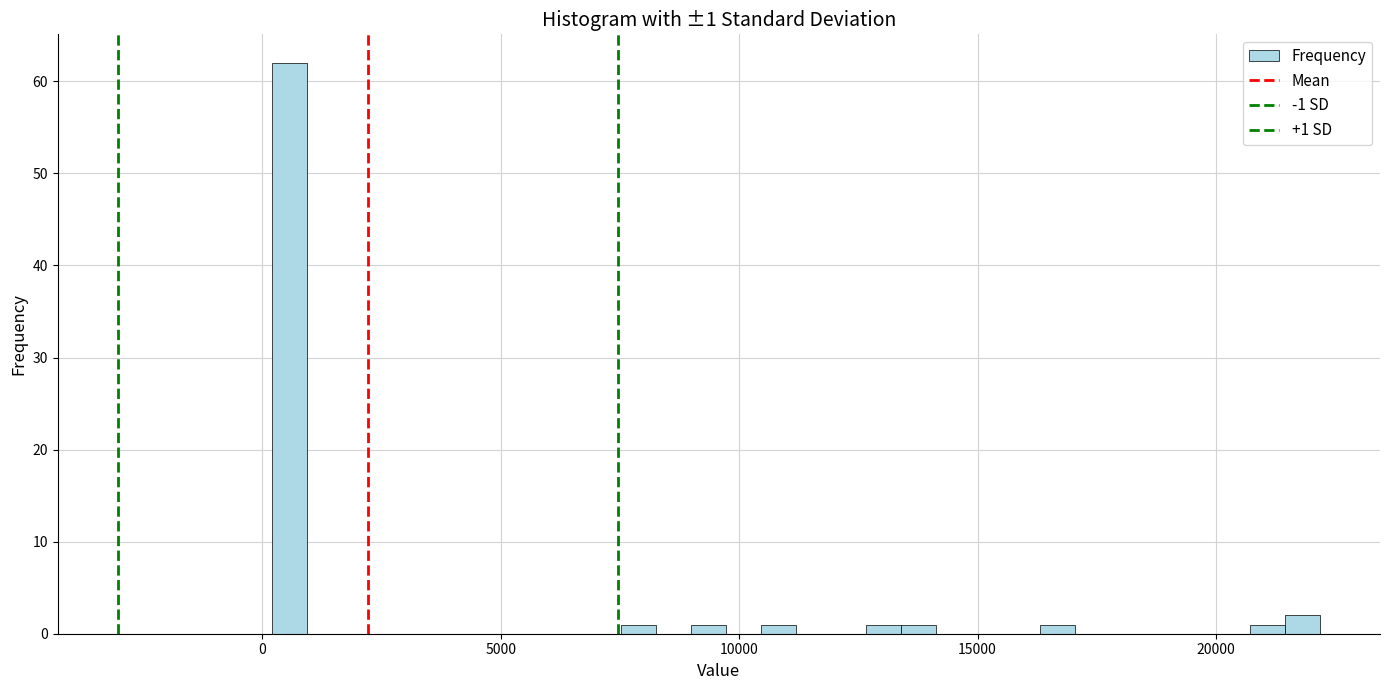

Read against the x-axis, roughly where is the centre of the tallest bar?

500